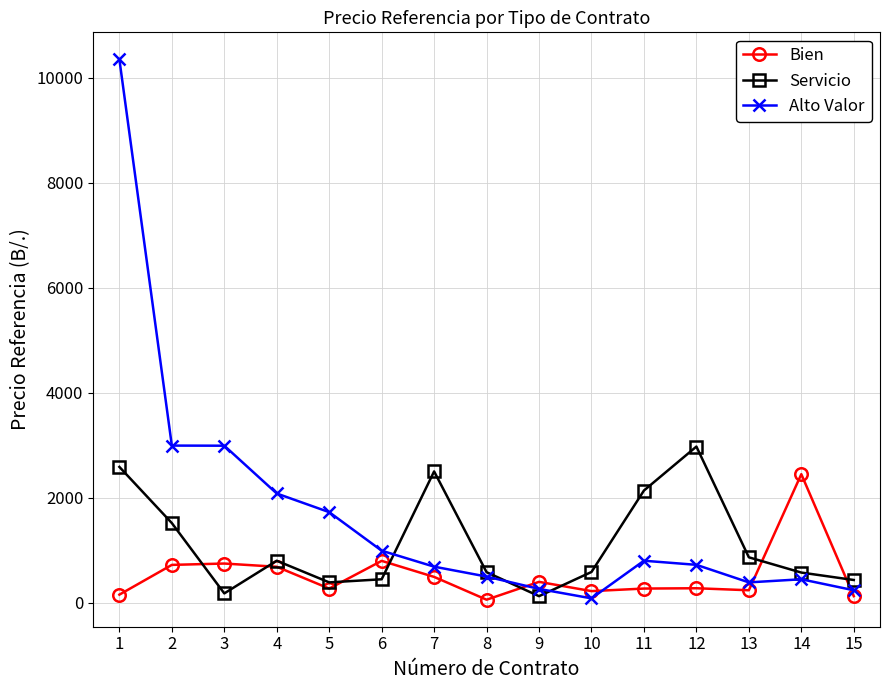

What is the average value of the Alto Valor series?

1686.4